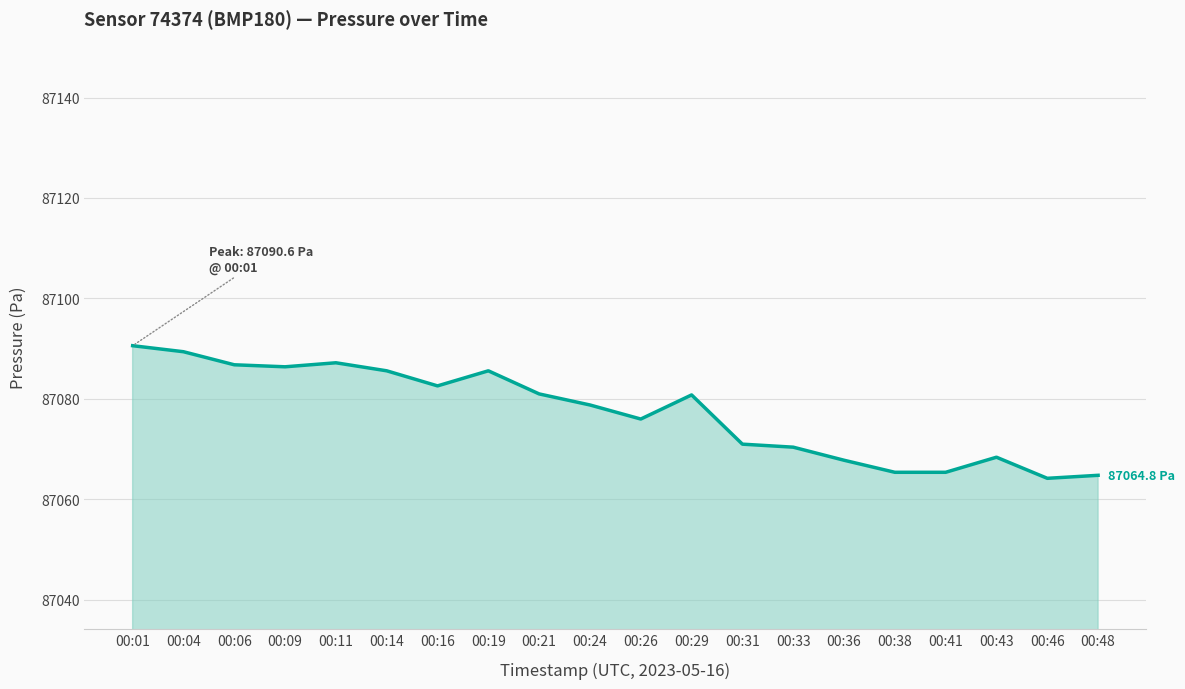

What is the change in value from 00:38 to 00:46?

-1.2